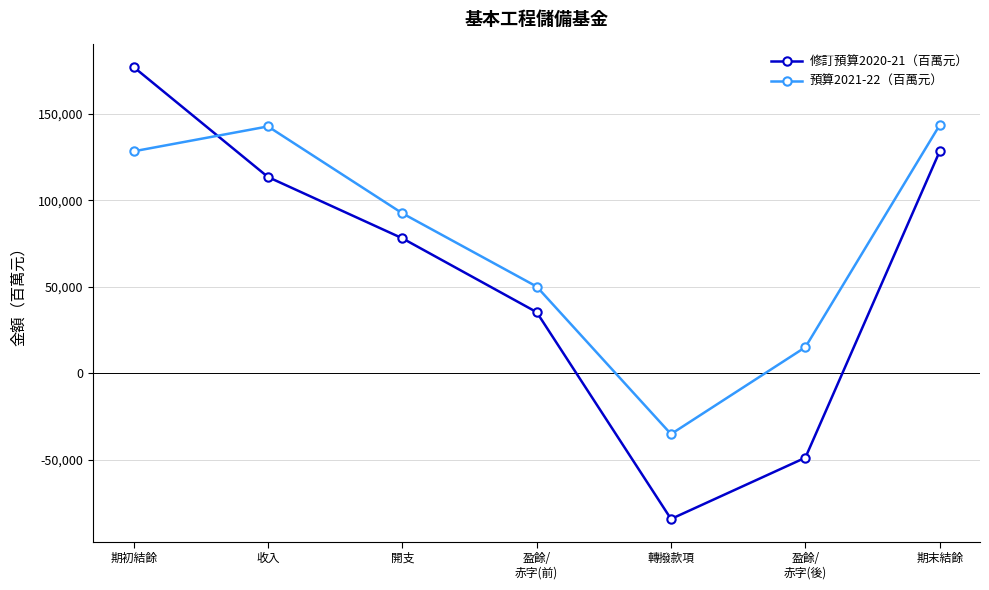

Which series has the largest range (max minus min)?

修訂預算2020-21（百萬元）